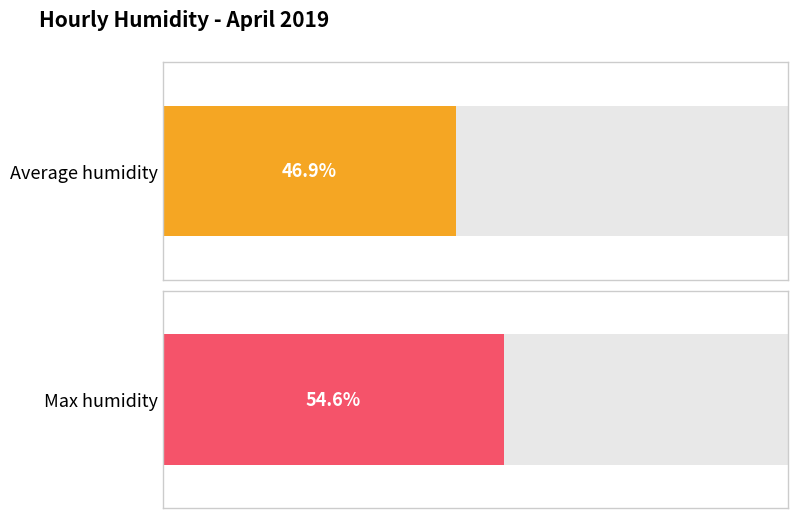

How many distinct data groups are displayed?

2